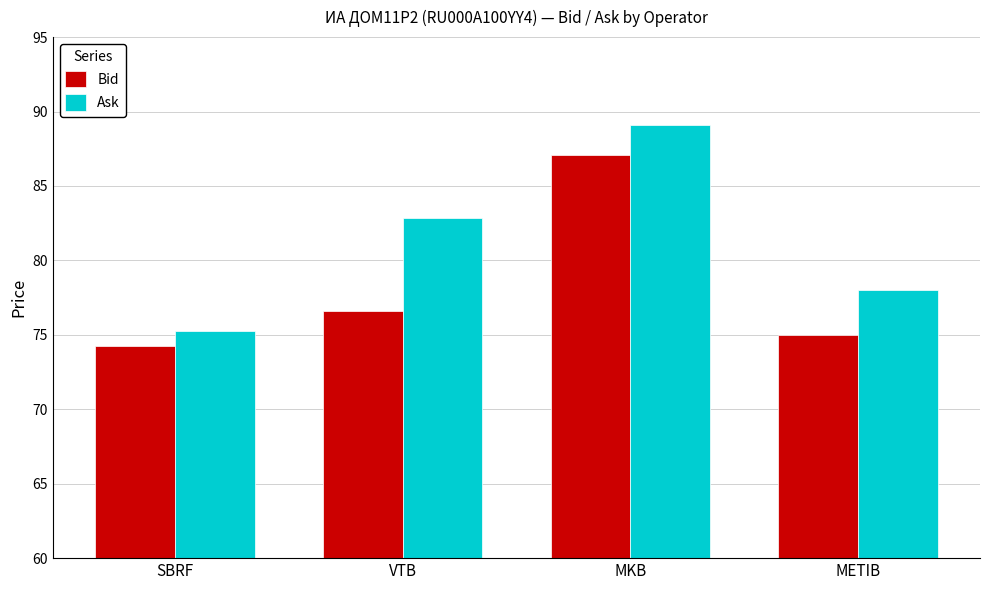

What is the lowest value of the Bid series?

74.2